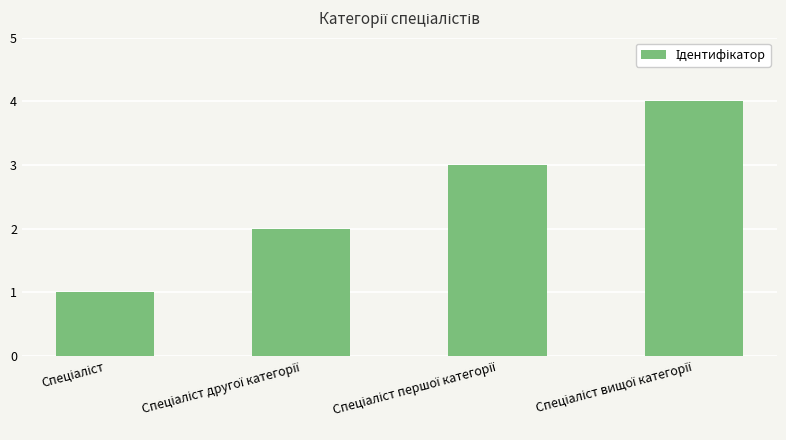

What is the sum of all values?

10